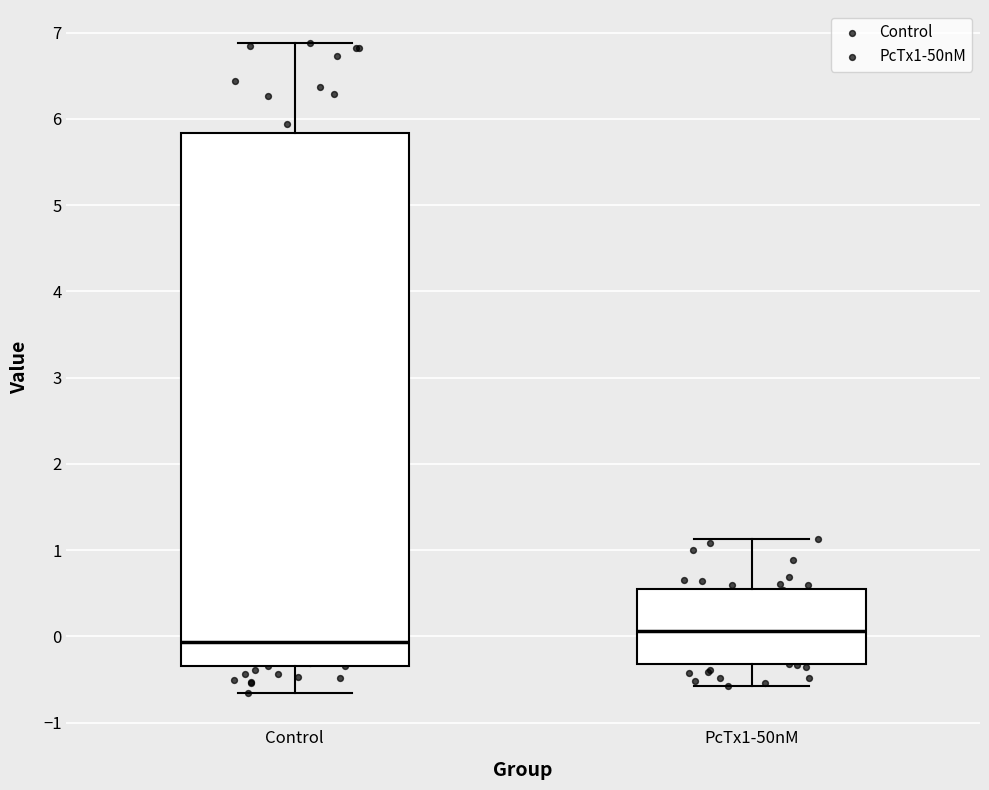

Reading left to right, transcribe this box plot: for each box, give where its median line is, the range the box spans, and where its two whiskers end, as read against the y-axis. The values are not printed on the chart, so give them approximately, as read against the axis.

Control: median -0.1, box -0.3 to 5.8, whiskers -0.7 to 6.9
PcTx1-50nM: median 0.1, box -0.3 to 0.6, whiskers -0.6 to 1.1